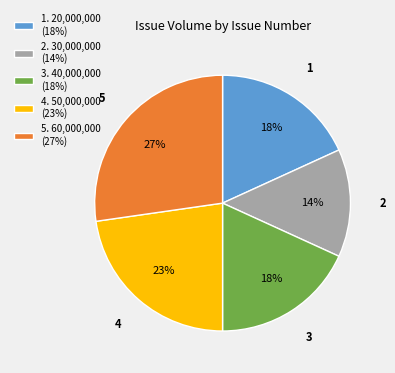

How many segments does this pie chart have?

5